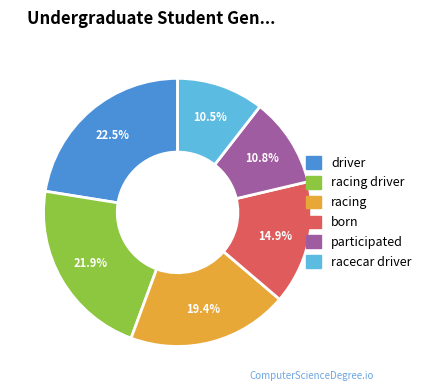

Is there a majority slice in this chart?

No